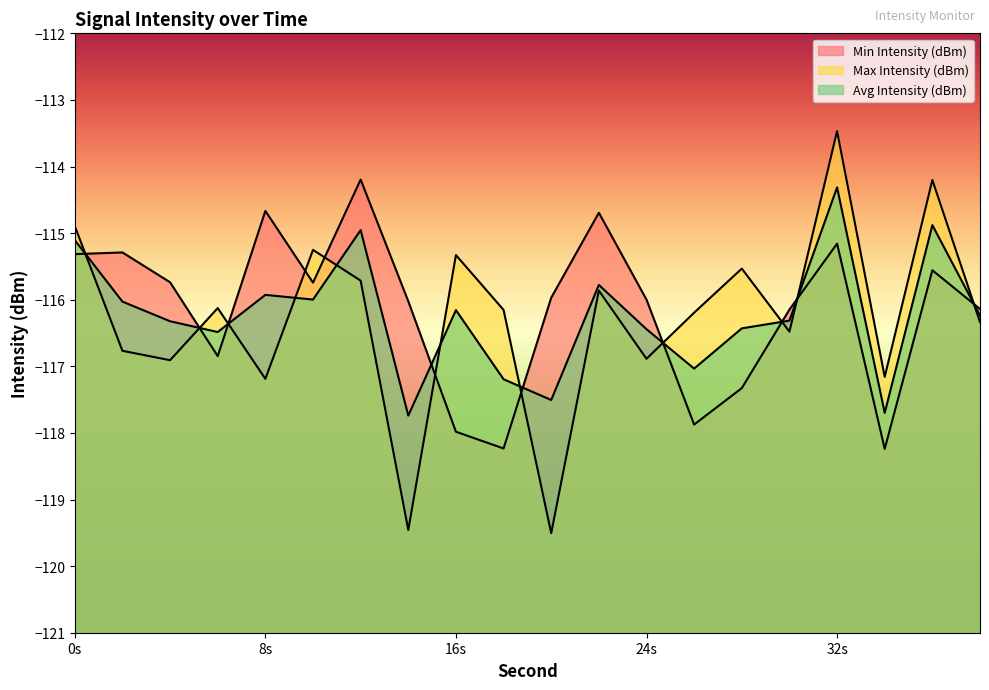

Is it true that Min Intensity (dBm) equals -191.5 at 26?

False